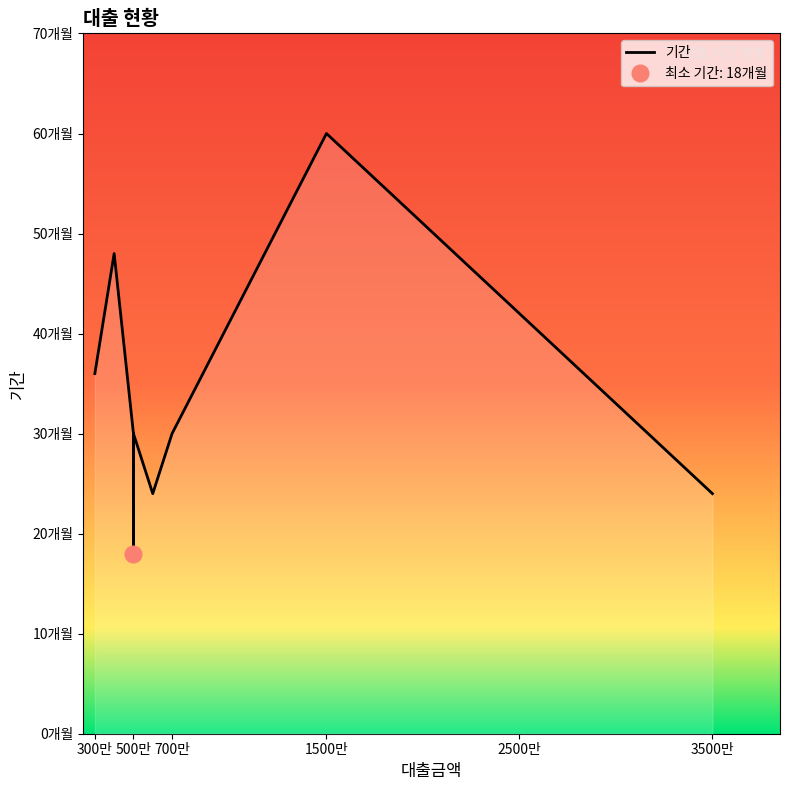

What is the smallest value displayed?

18